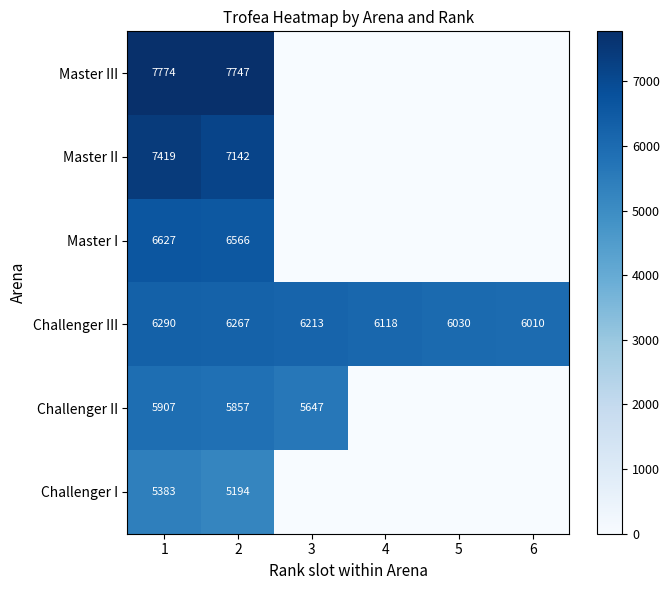

What is the total value across all series at 1?

39400